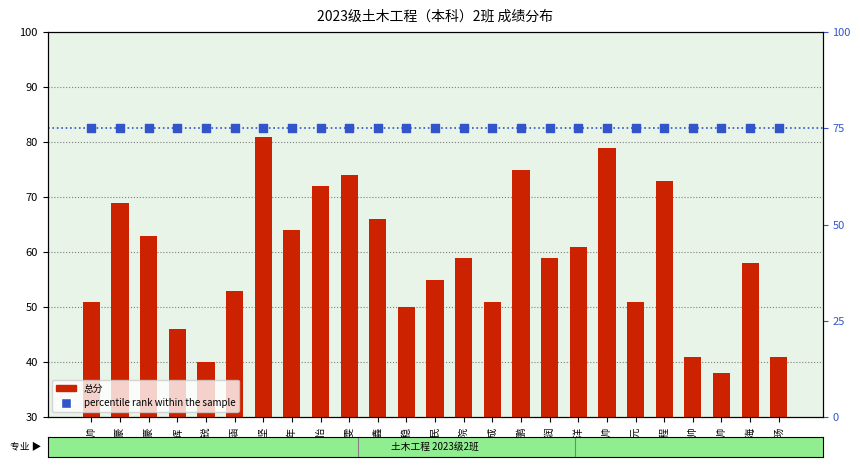

What is the total value across all series at 张子旸?

116